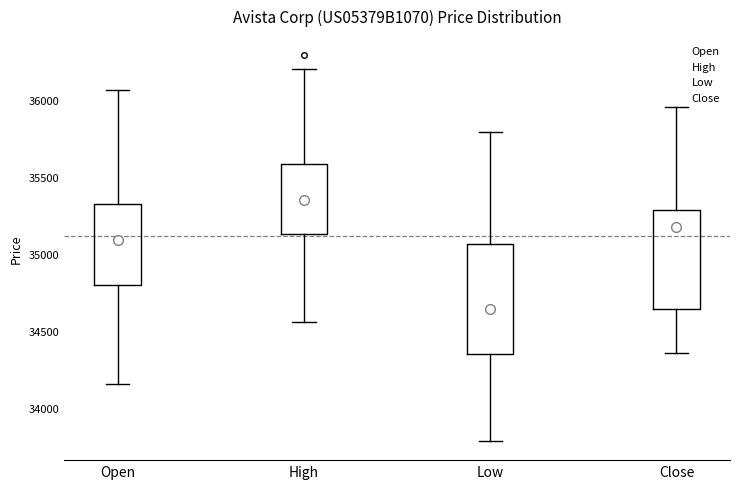

Reading left to right, read every box against the y-axis: the position of its median line, the range the box covers, and the ends of its whiskers. The values are not printed on the chart, so give them approximately, as read against the axis.

Open: median 35100, box 34800 to 35300, whiskers 34150 to 36050
High: median 35350, box 35150 to 35600, whiskers 34550 to 36200
Low: median 34650, box 34350 to 35050, whiskers 33800 to 35800
Close: median 35200, box 34650 to 35300, whiskers 34350 to 35950